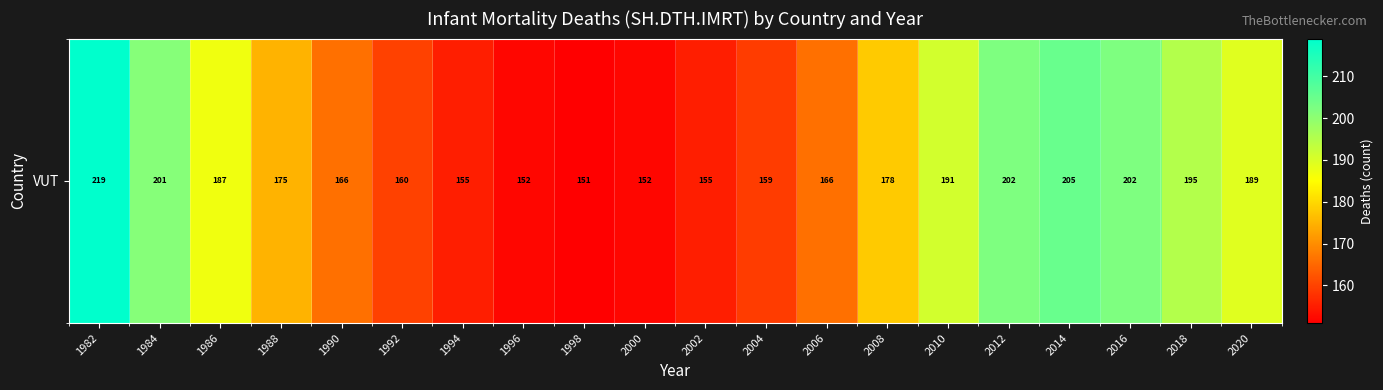

Reading left to right, extract all data points from this chart.

219	201	187	175	166	160	155	152	151	152	155	159	166	178	191	202	205	202	195	189